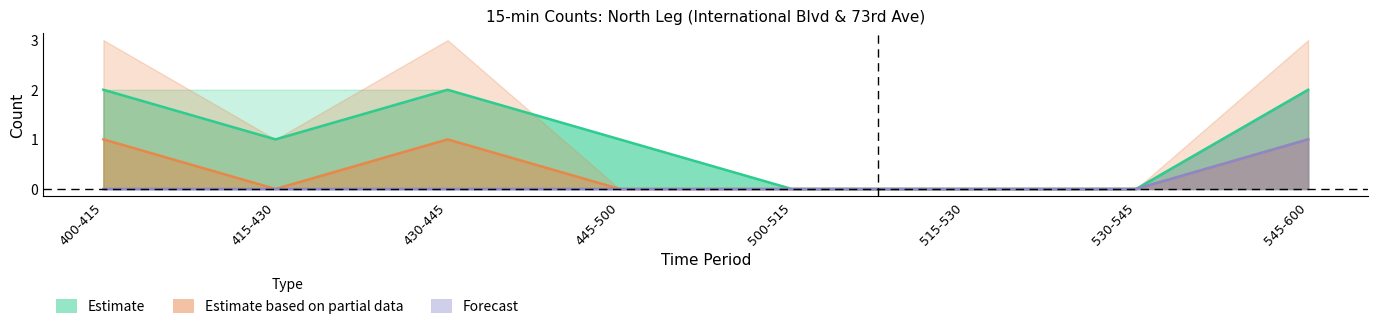

True or false: SBTH (Bikes) and SBTH (Scooters) intersect in this chart.

False